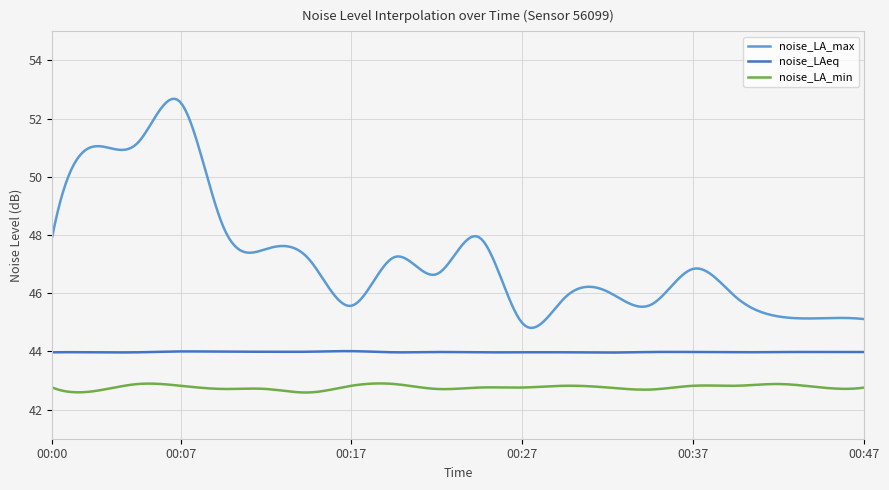

List the series in order of their overall mean, lowest first.

noise_LA_min, noise_LAeq, noise_LA_max